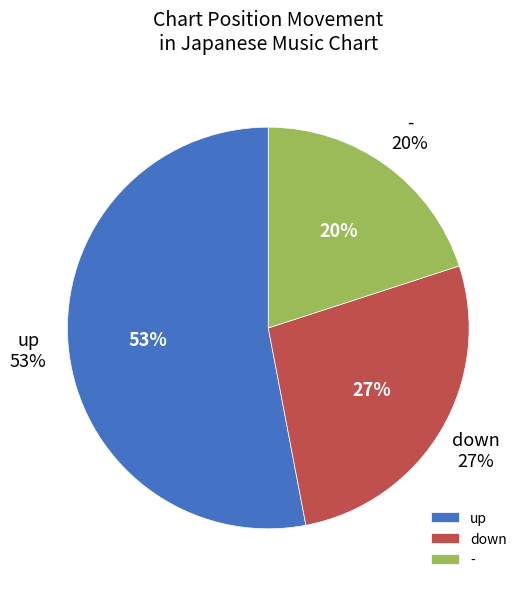

Count the number of slices in the pie.

3